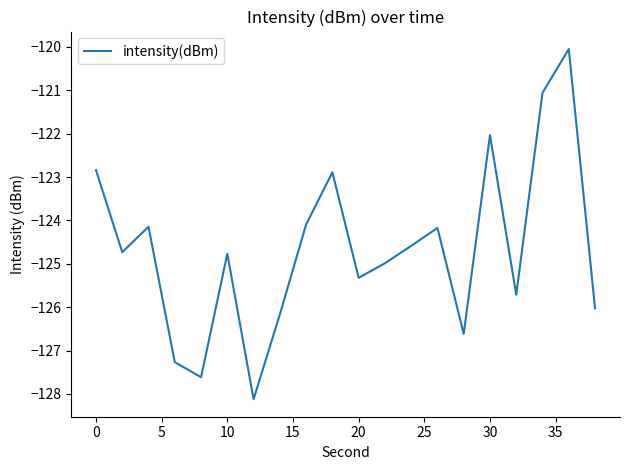

What is the smallest value displayed?

-128.1